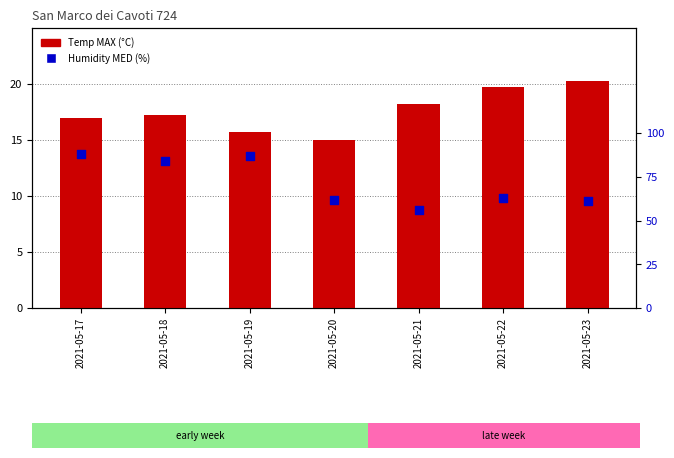

Which series reaches the maximum Y coordinate?

Humidity MED (%)